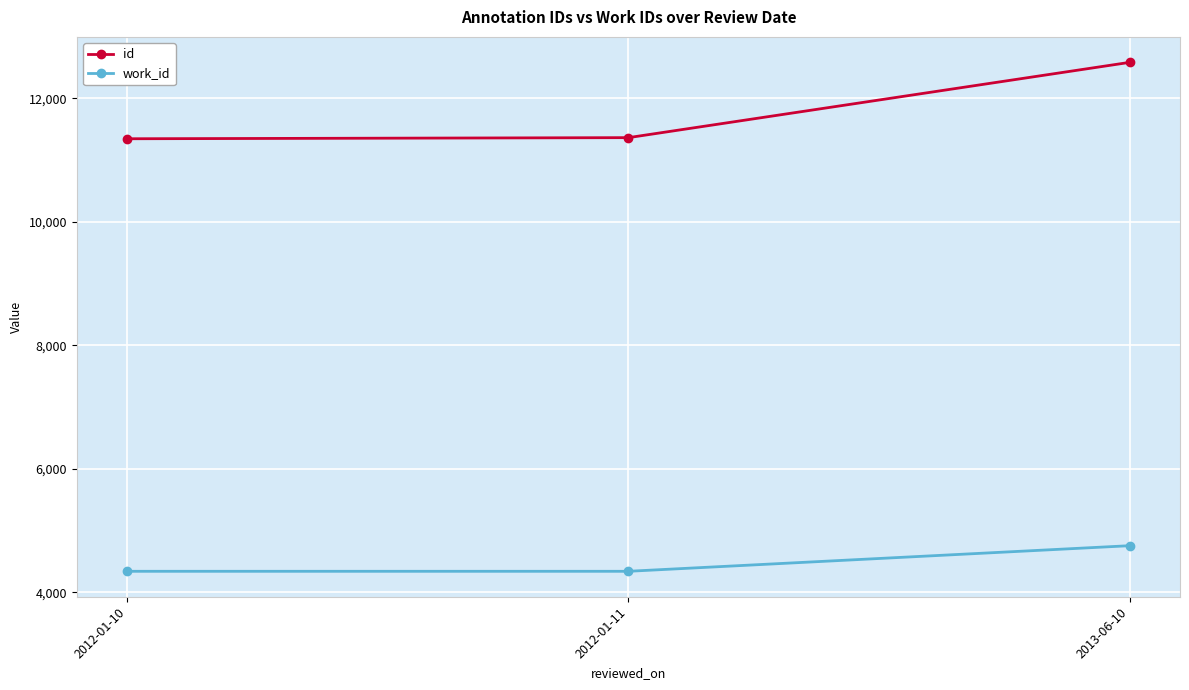

Which series has the largest total across all categories?

id